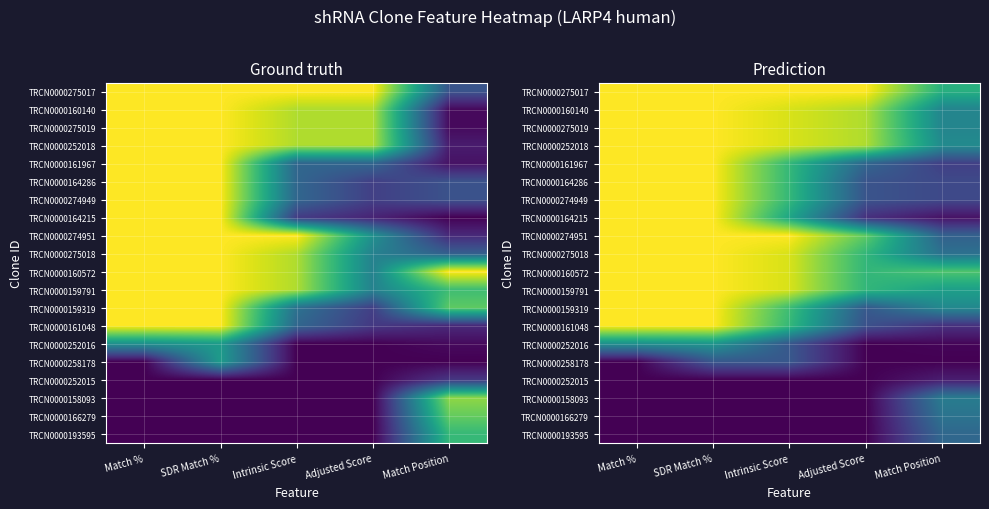

What is the sum of the TRCN0000160140 values at SDR Match % and Adjusted Score?

1.9